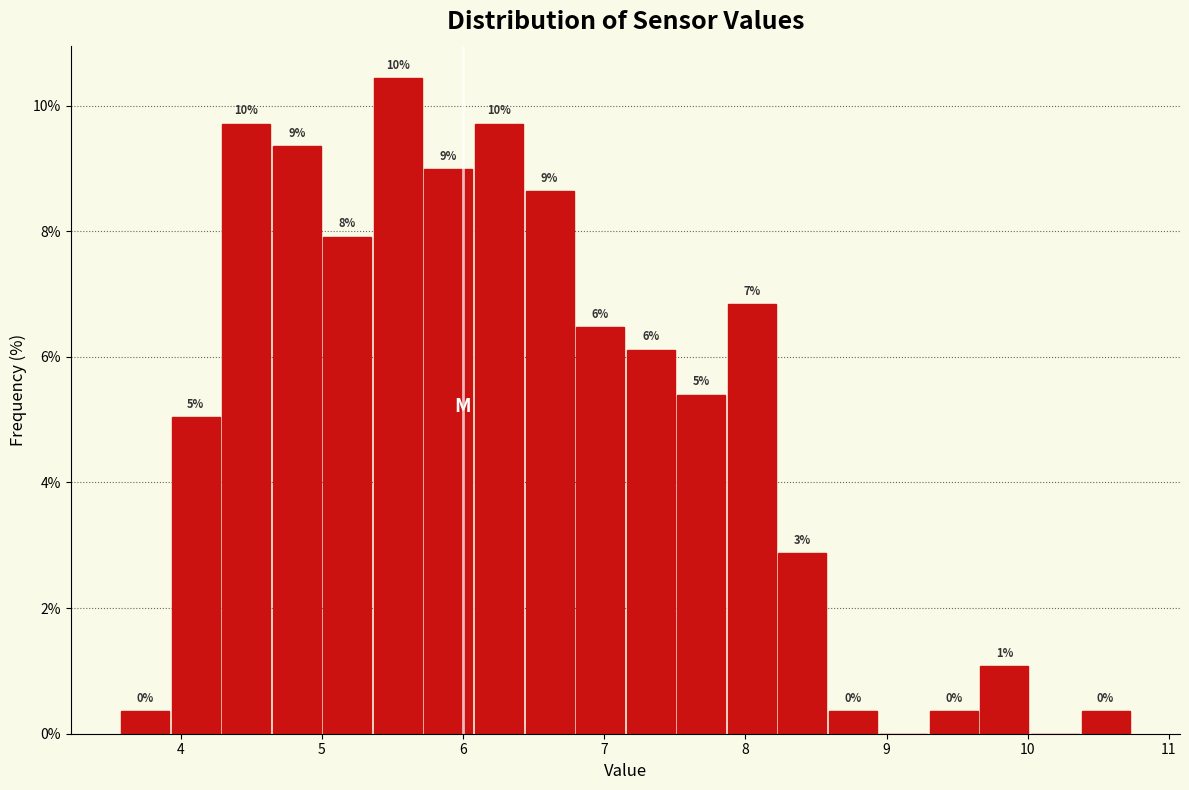

Read against the x-axis, roughly where is the centre of the tallest bar?

5.5